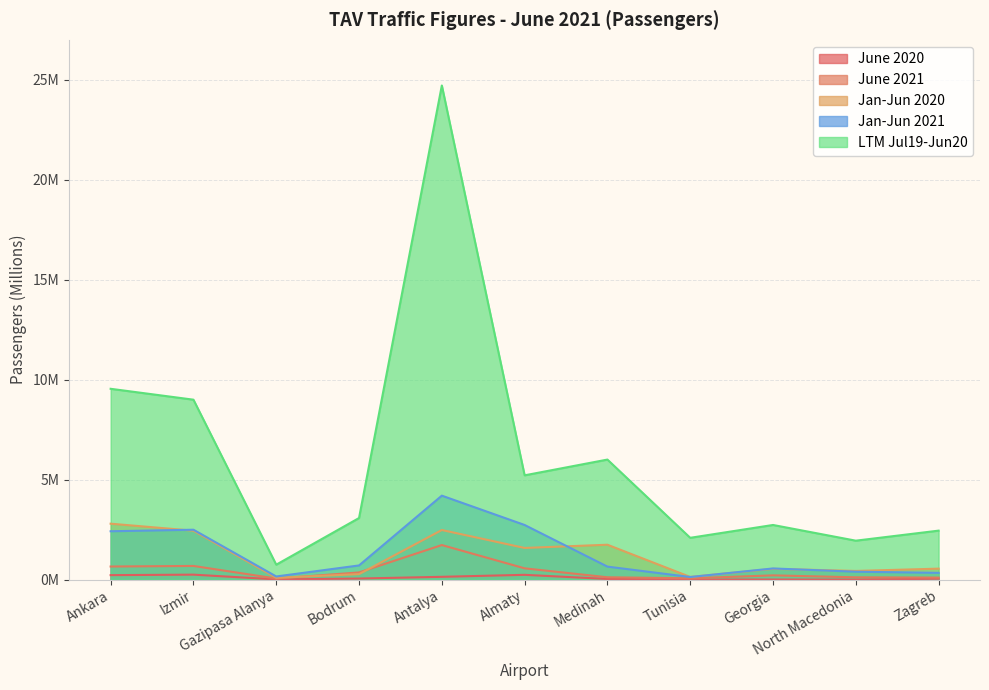

What is the spread (max minus min) of values at Antalya?

24.6